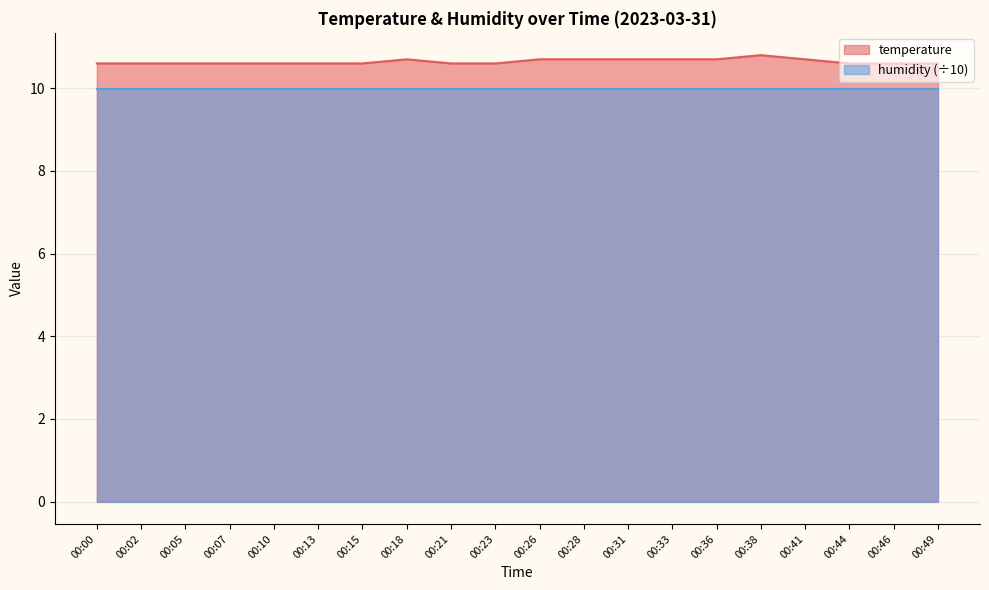

What is the difference between the maximum and minimum values?

0.2